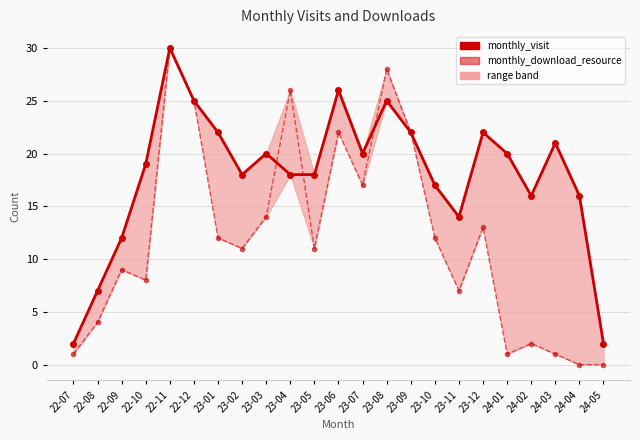

In monthly_visit, how many points are higher than both neighbors (excluding endpoints)?

6